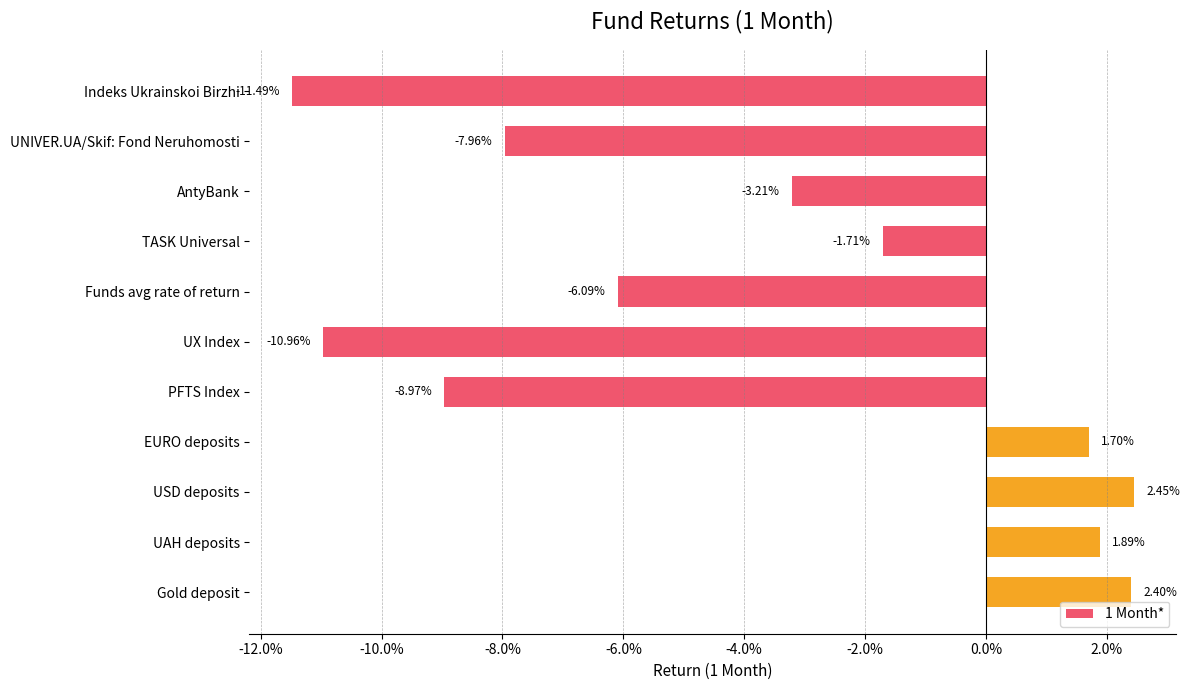

Are the bars horizontal?

Yes